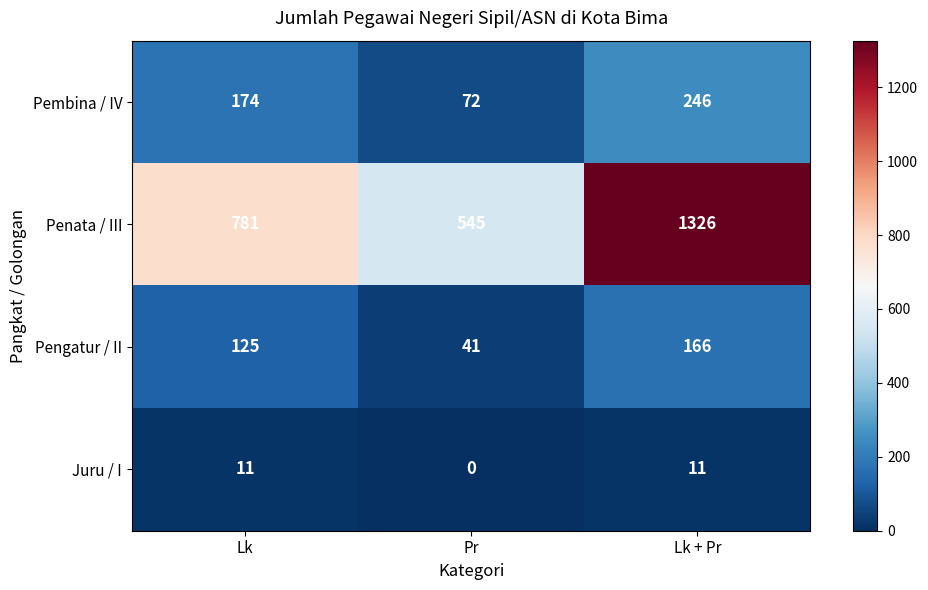

Rank the series at Pr from lowest to highest value.

Juru / I, Pengatur / II, Pembina / IV, Penata / III